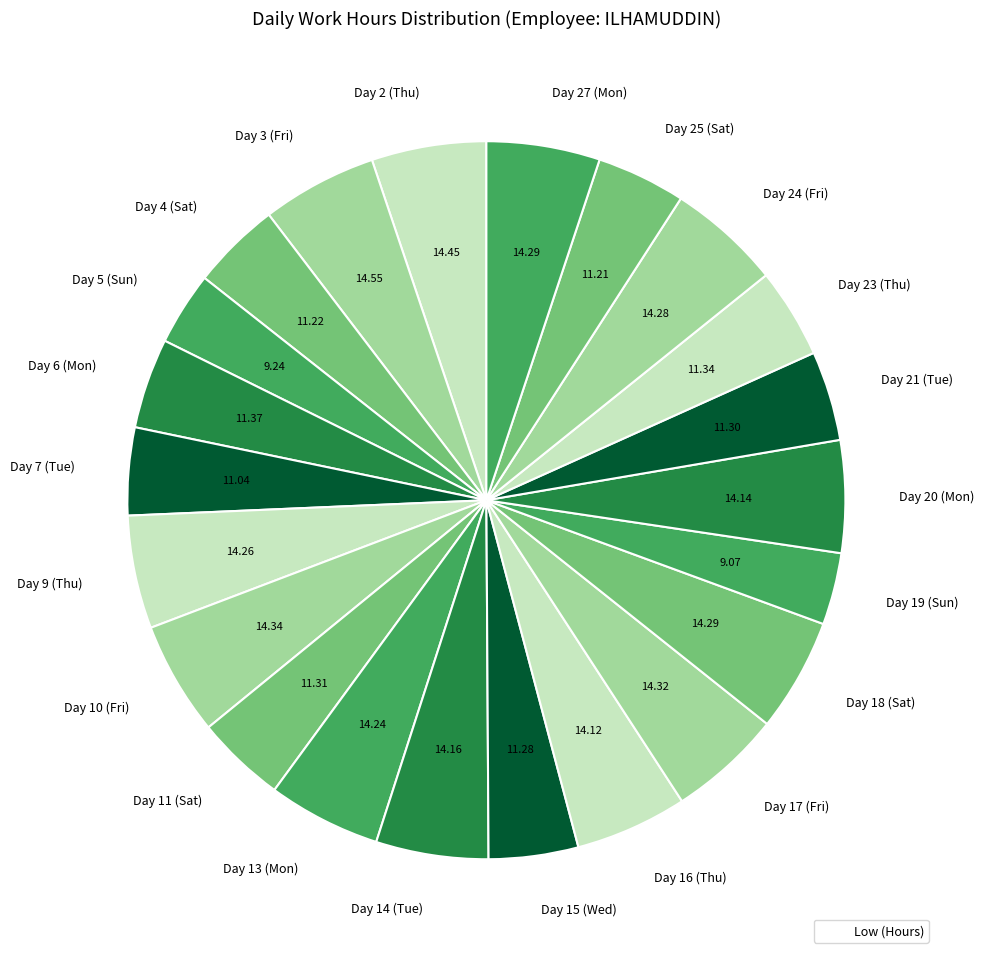

Does Day 9 (Thu) account for over 50% of the chart?

No